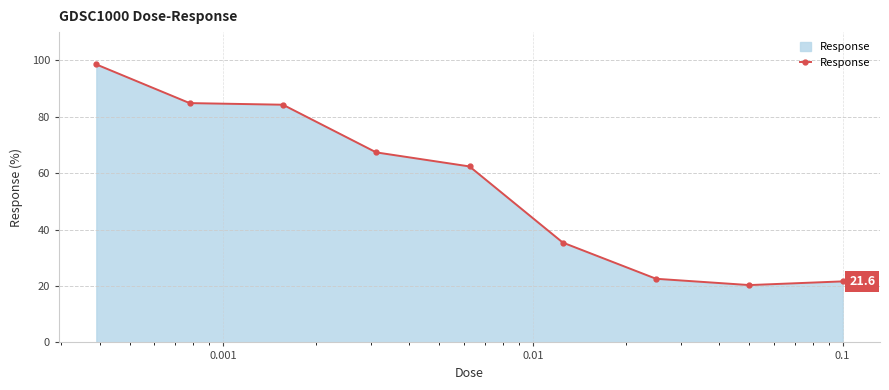

What is the minimum value shown in the chart?

20.3